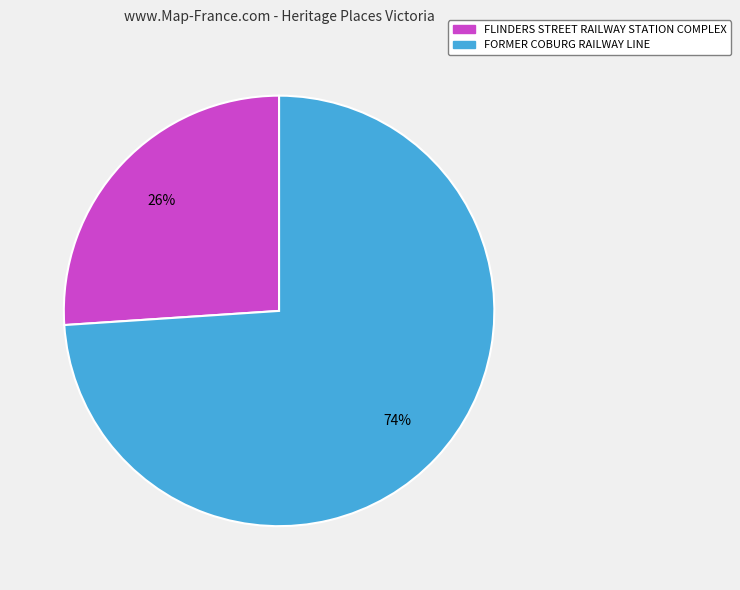

Which slice is the largest?

FORMER COBURG RAILWAY LINE